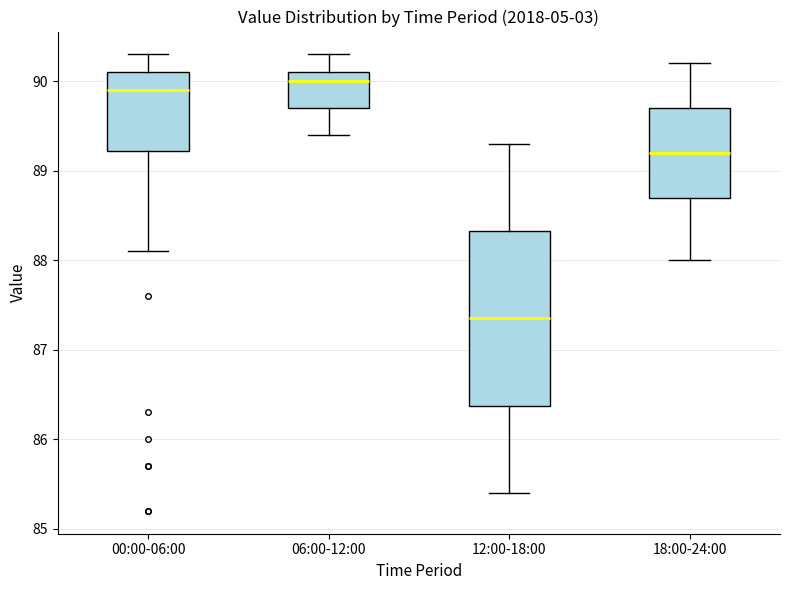

Which box is the tallest, from its lower edge to its upper edge?

12:00-18:00